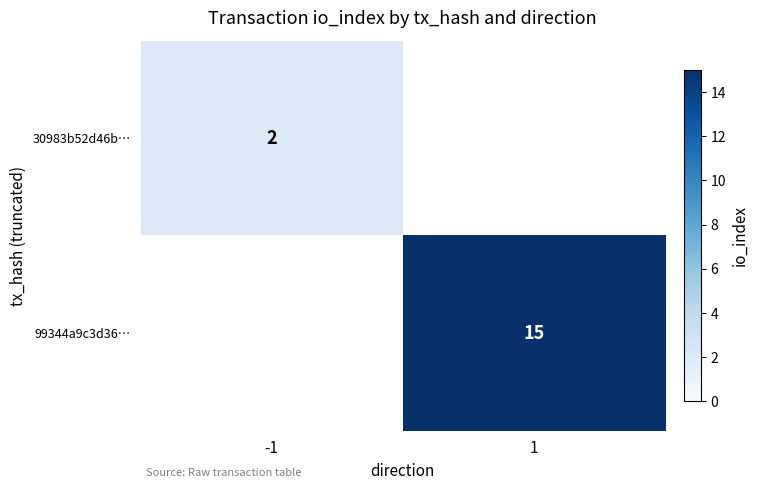

The value of 30983b52d46b… at -1 is 3. True or false?

False